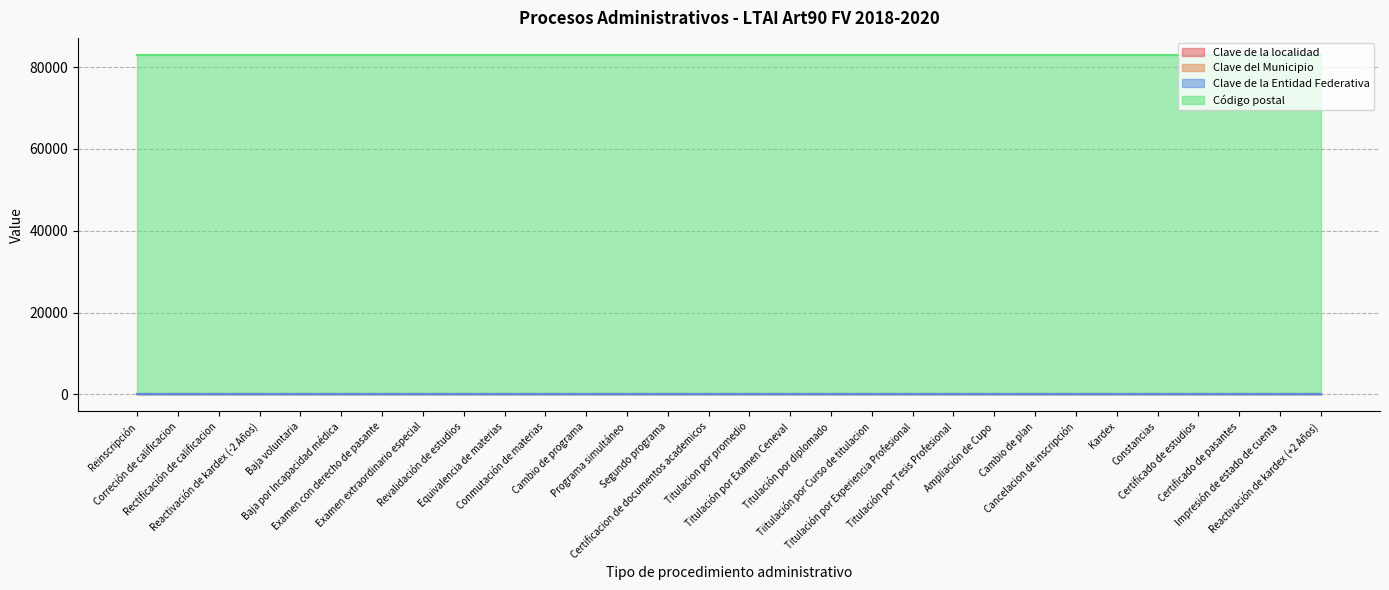

True or false: Clave de la Entidad Federativa and Clave de la localidad cross at least once.

False